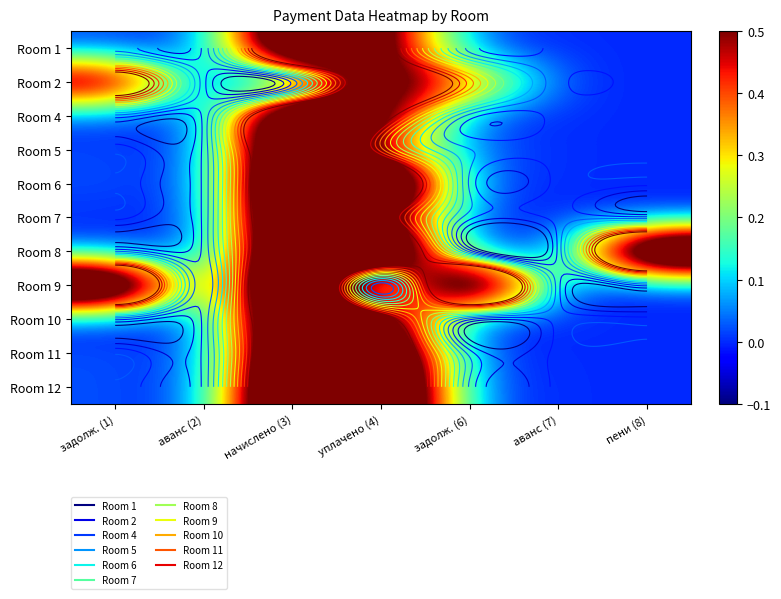

Rank the series by their maximum value, from highest to lowest.

Room 8, Room 9, Room 12, Room 6, Room 5, Room 11, Room 1, Room 10, Room 4, Room 7, Room 2